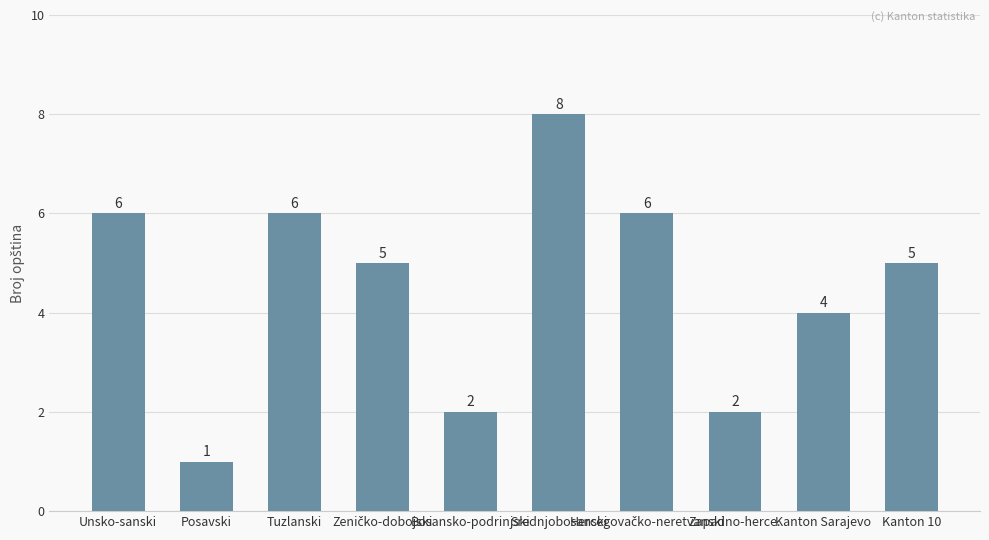

What is the sum of all values?

45